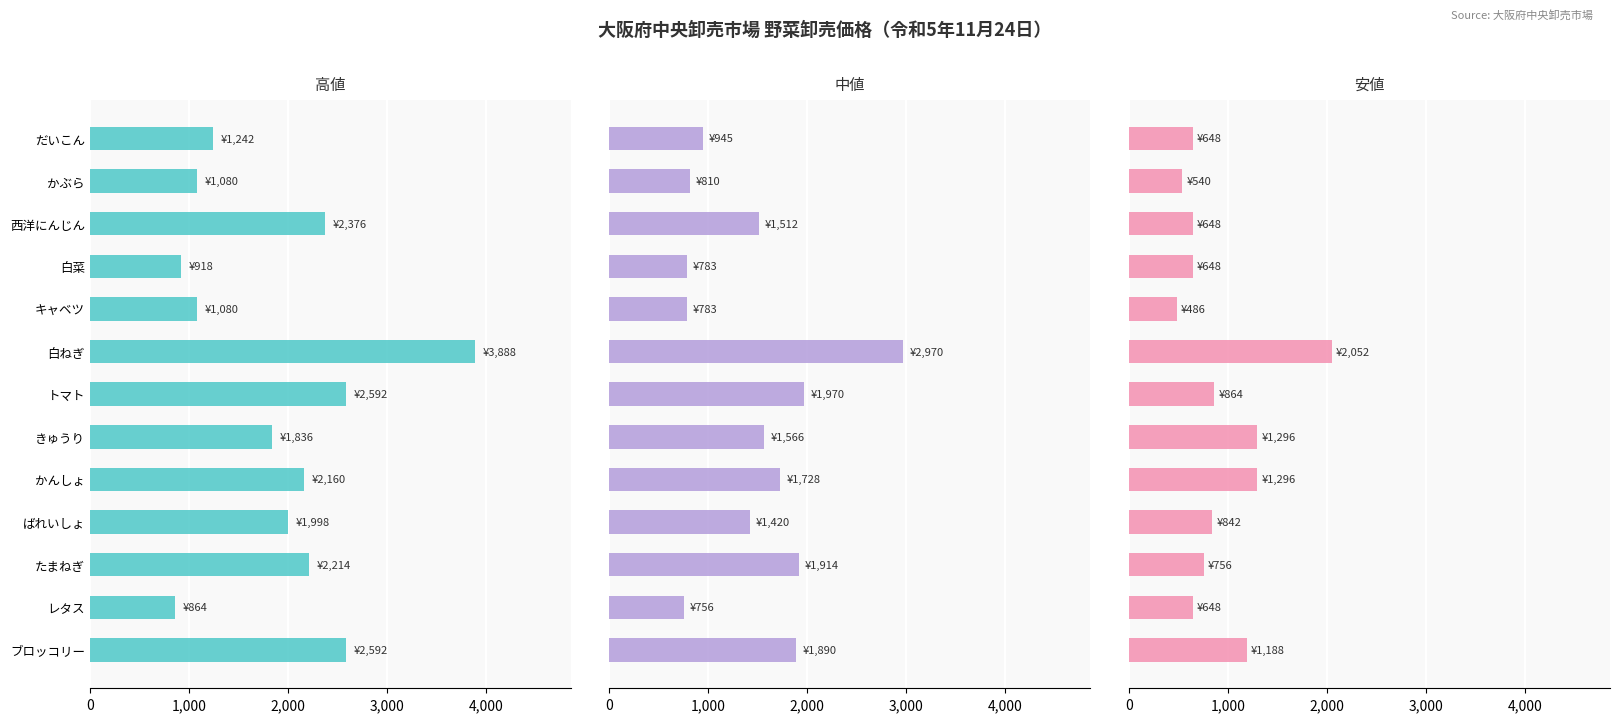

Rank the series by their maximum value, from lowest to highest.

安値, 中値, 高値